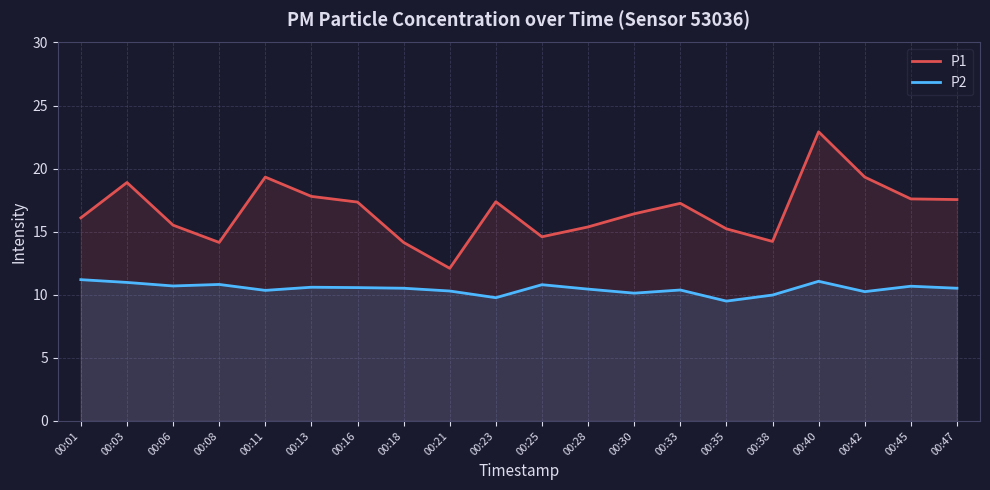

What is the spread (max minus min) of values at 00:42?

9.1